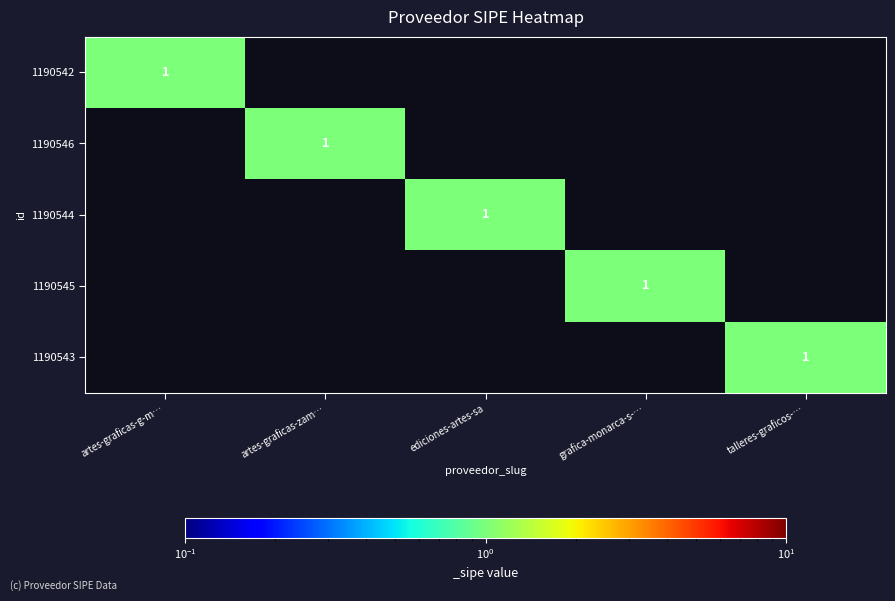

What is the greatest value displayed?

1